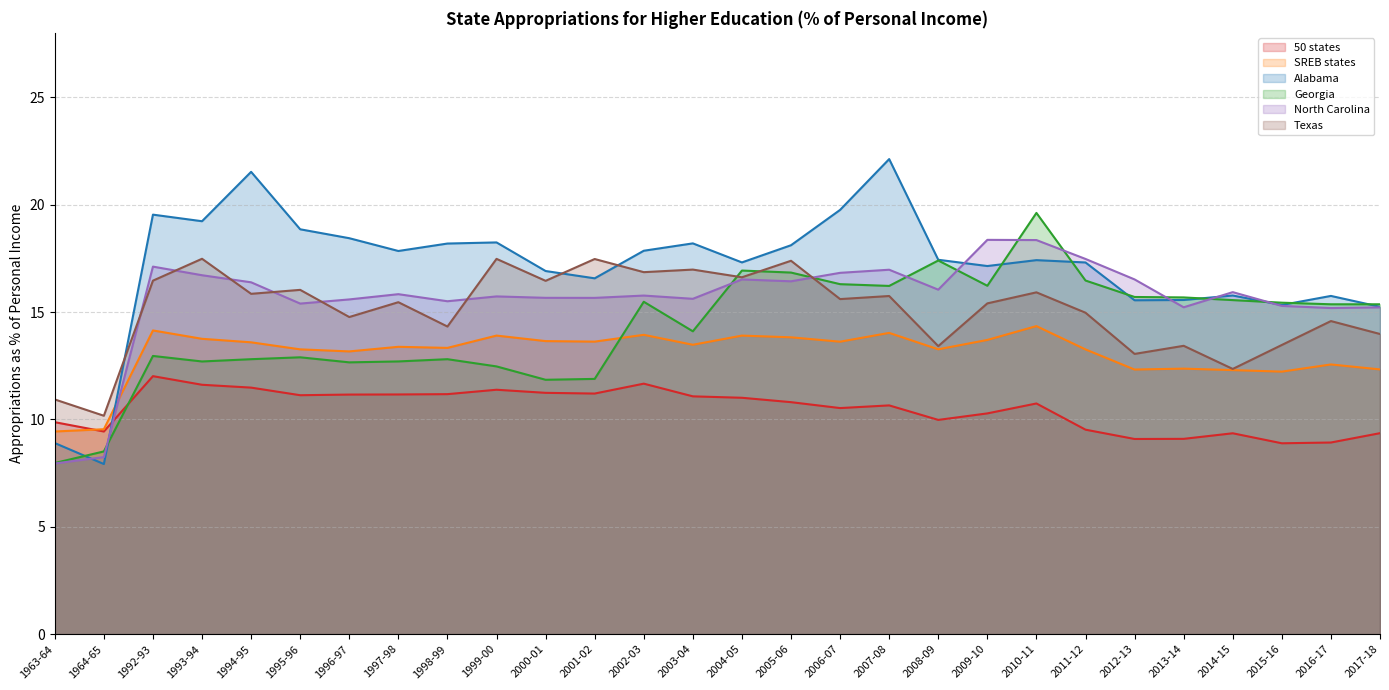

Between which two adjacent categories do North Carolina and 50 states first intersect?

1964-65 and 1992-93